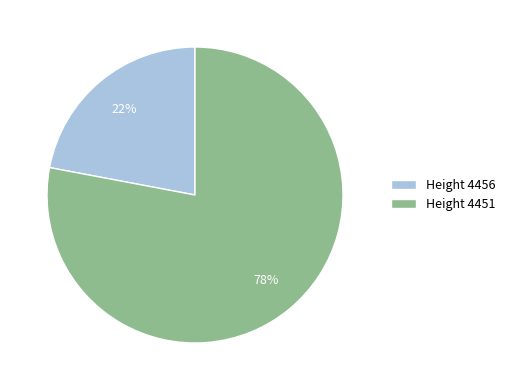

To the nearest percent, what is the average slice percentage?

50%